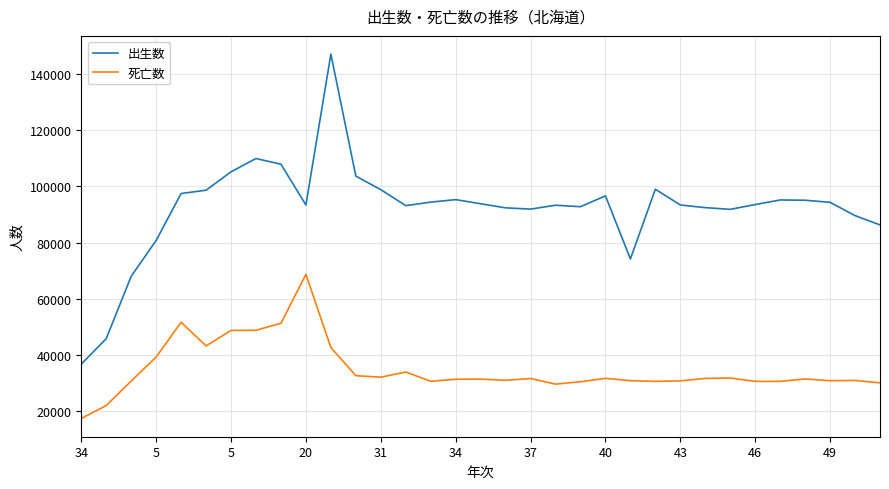

Which series has the largest total across all categories?

出生数